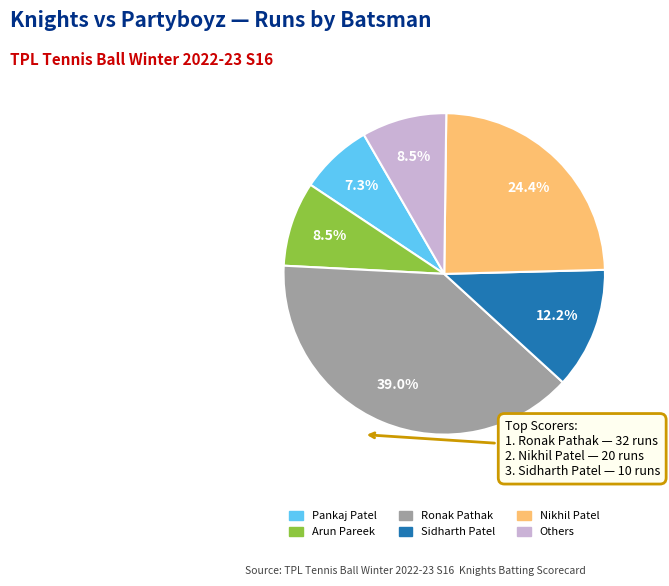

Count the number of slices in the pie.

6